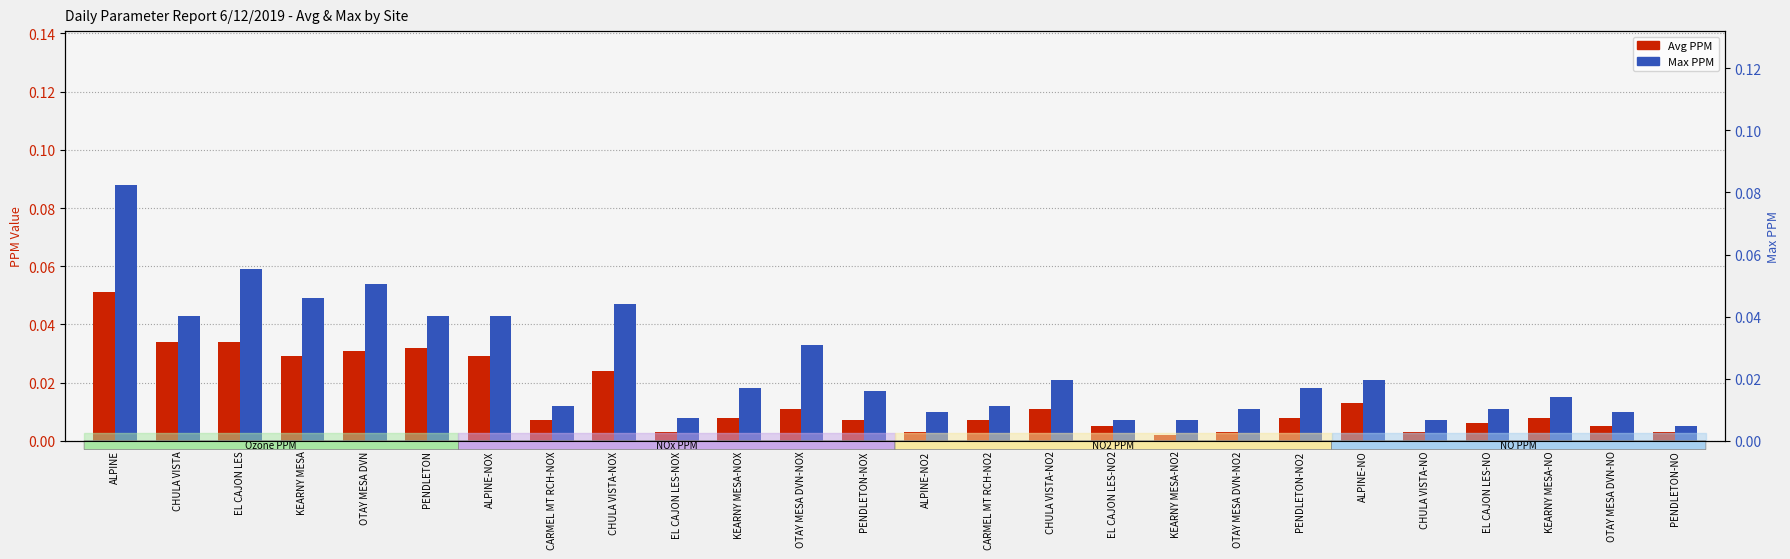

How many categories are shown in the chart?

26